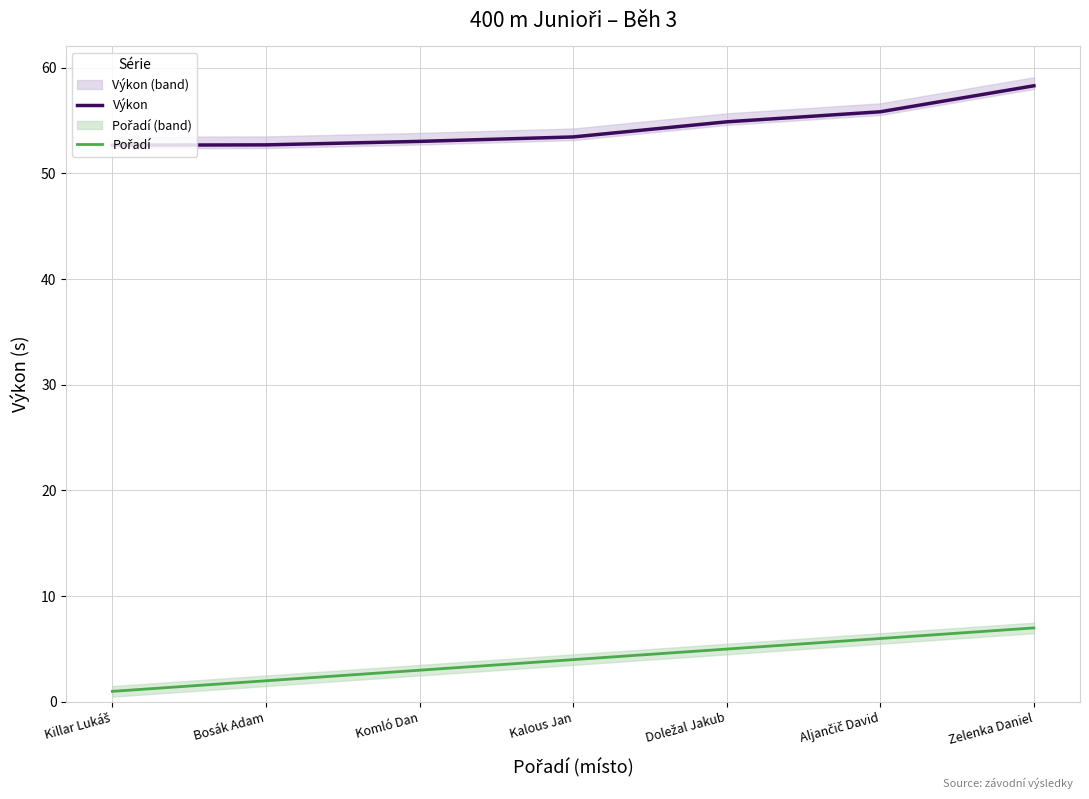

How many data points does each series have?

7